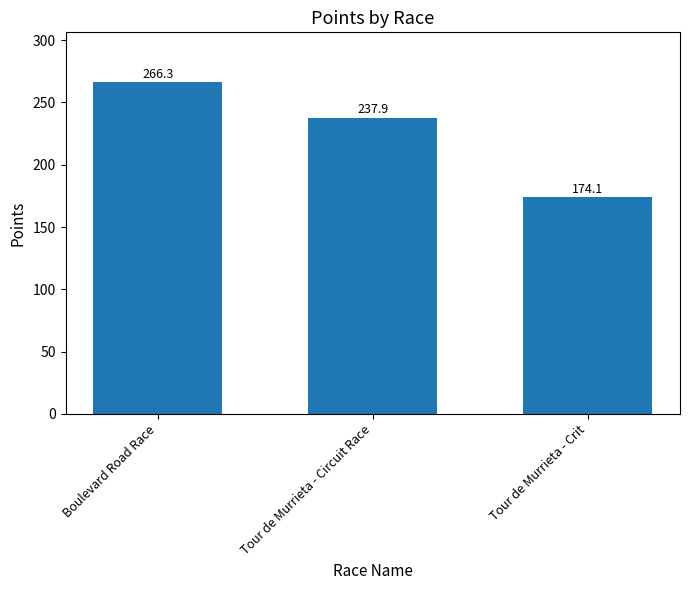

Are the bars grouped side by side (vs. stacked)?

No